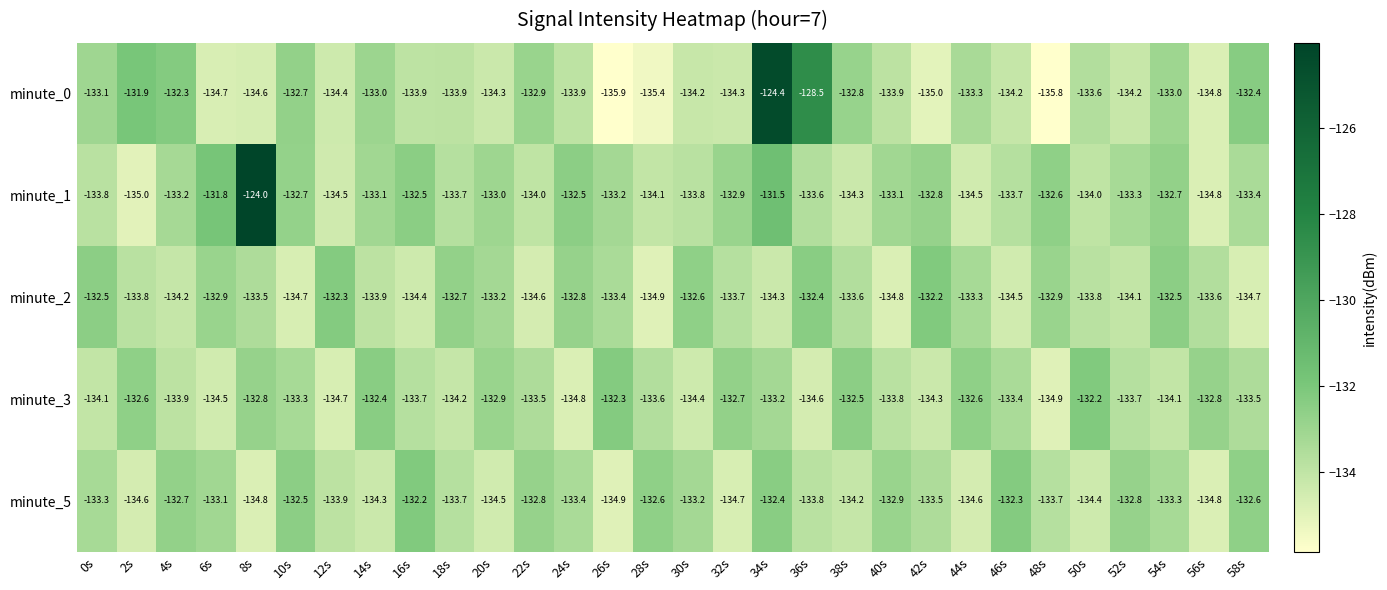

Is it true that minute_1 equals -229.1 at 56s?

False